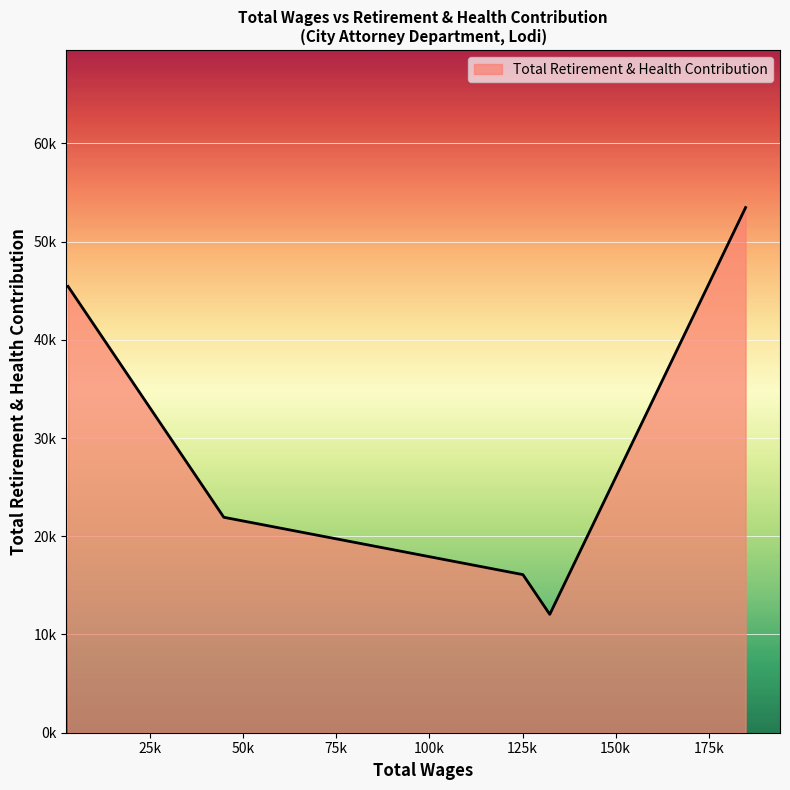

Rank the categories by value from lowest to highest.

132314.0, 125111.0, 44773.0, 2946.0, 184901.0